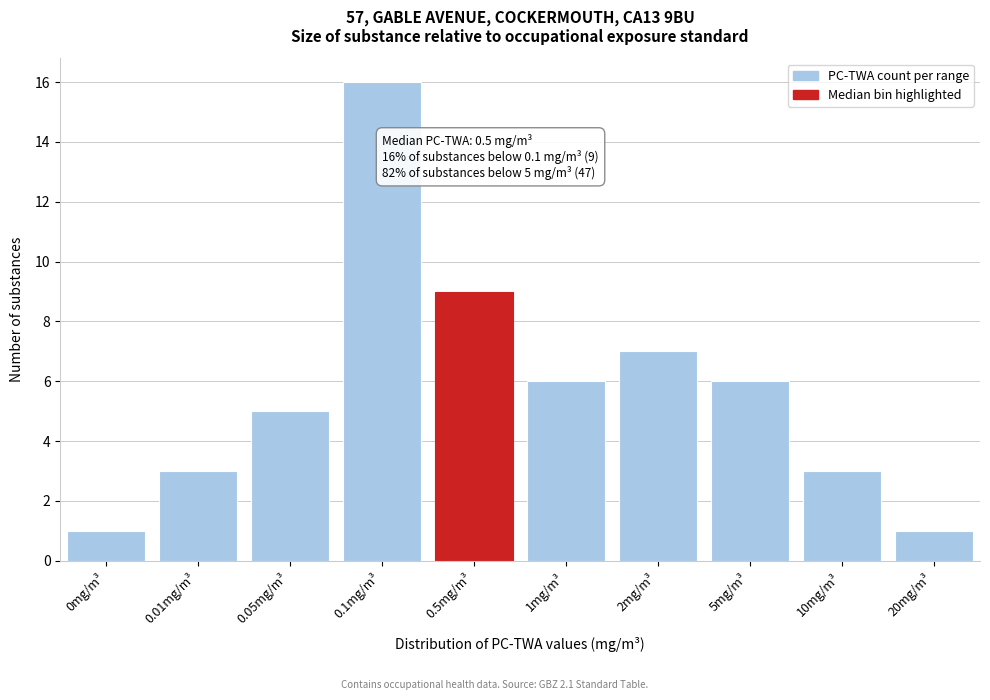

Reading right to left, transcribe all the data shown in this chart.

20mg/m³=1	10mg/m³=3	5mg/m³=6	2mg/m³=7	1mg/m³=6	0.5mg/m³=9	0.1mg/m³=16	0.05mg/m³=5	0.01mg/m³=3	0mg/m³=1